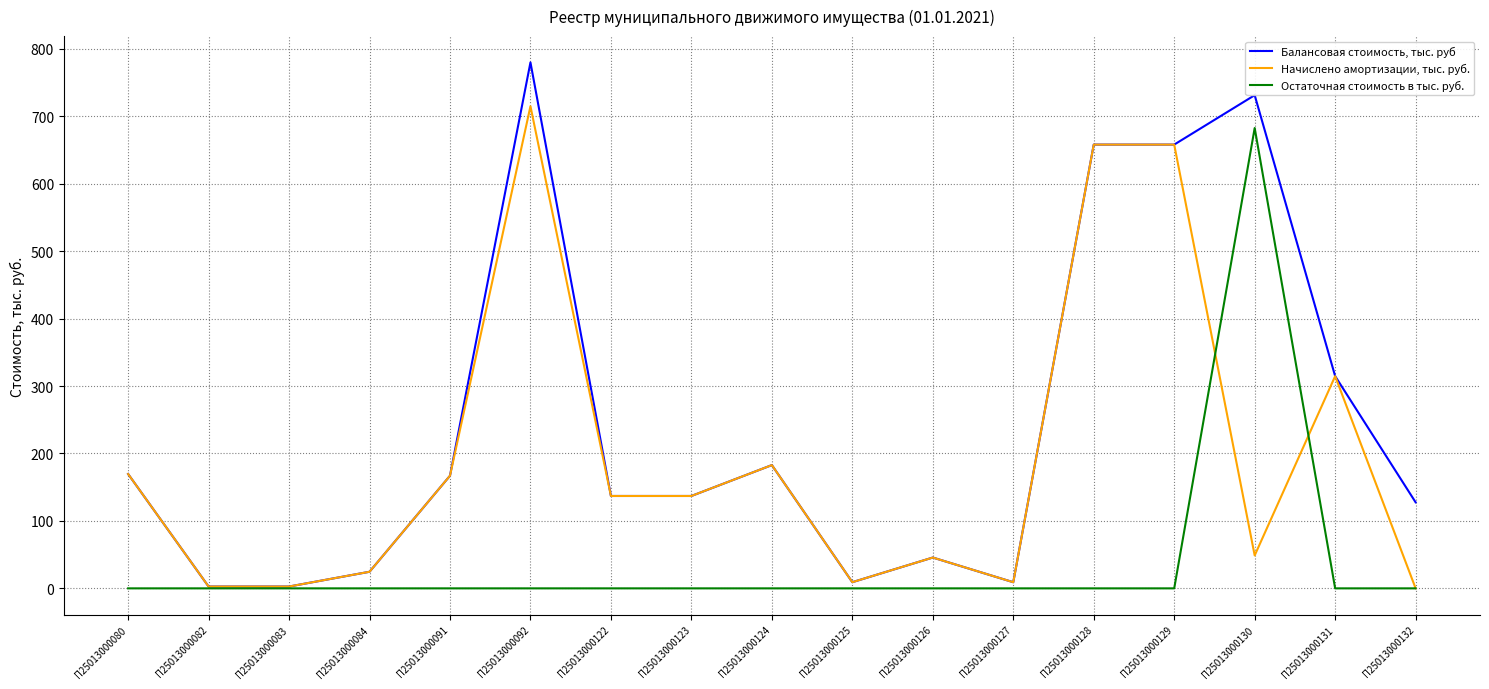

The Остаточная стоимость в тыс. руб. series shows 329.6 at П25013000092. True or false?

False